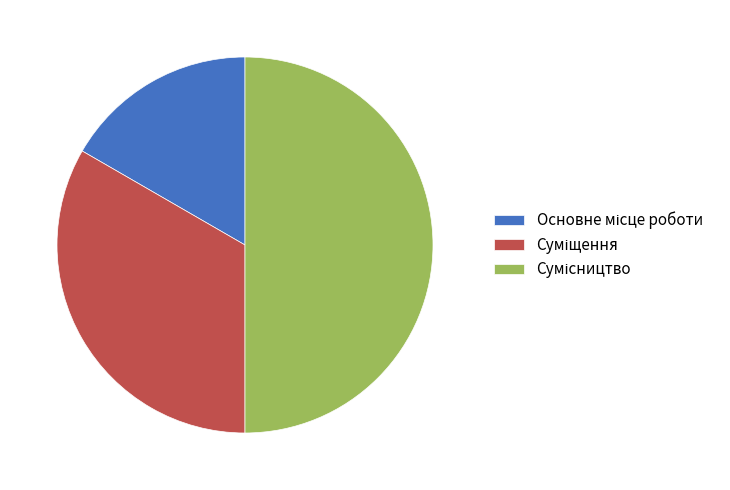

Which category has the biggest portion of the pie?

Сумісництво